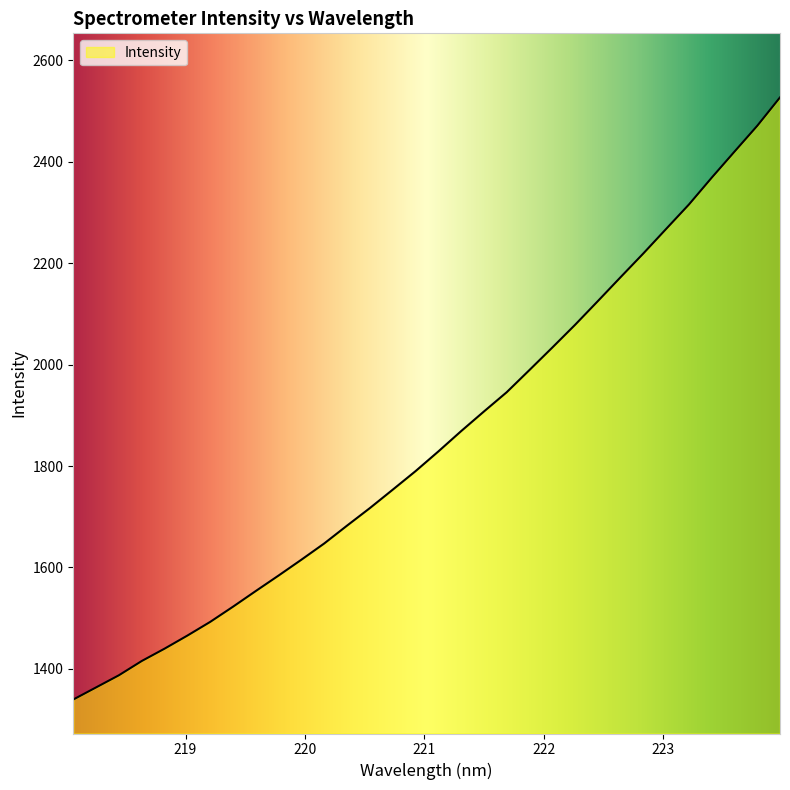

What is the greatest value displayed?

2526.7